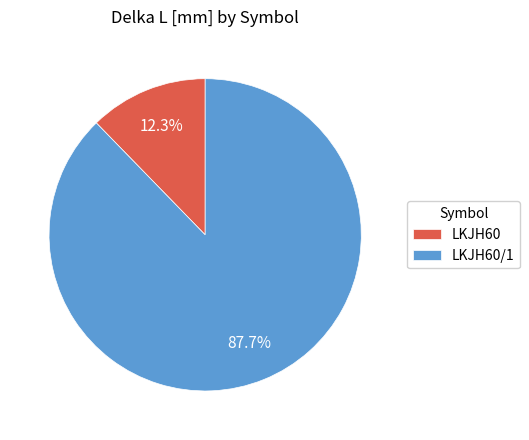

To the nearest percent, what is the average slice percentage?

50%